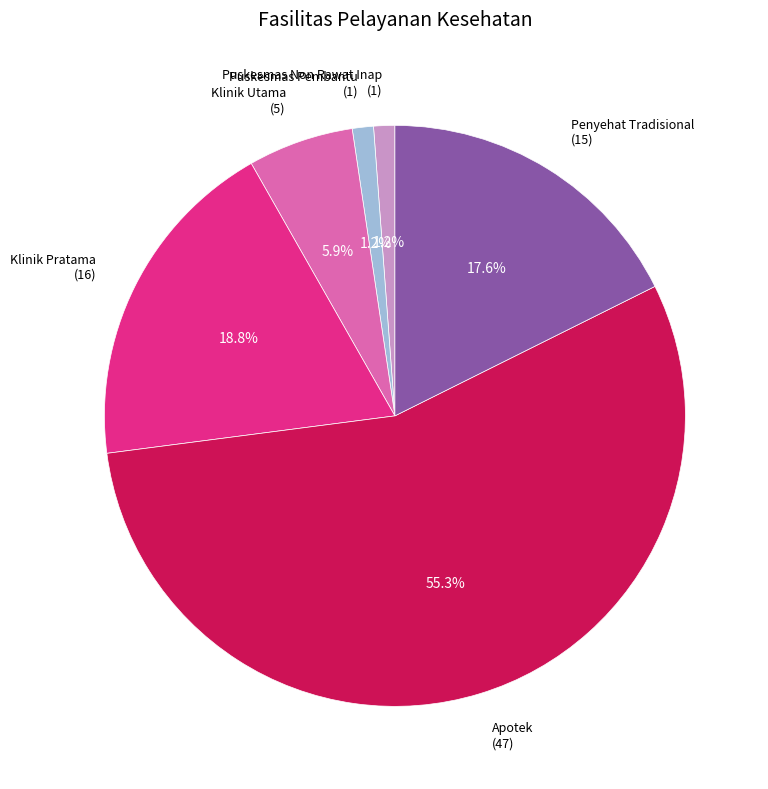

Is Apotek (47) the majority of the pie?

Yes